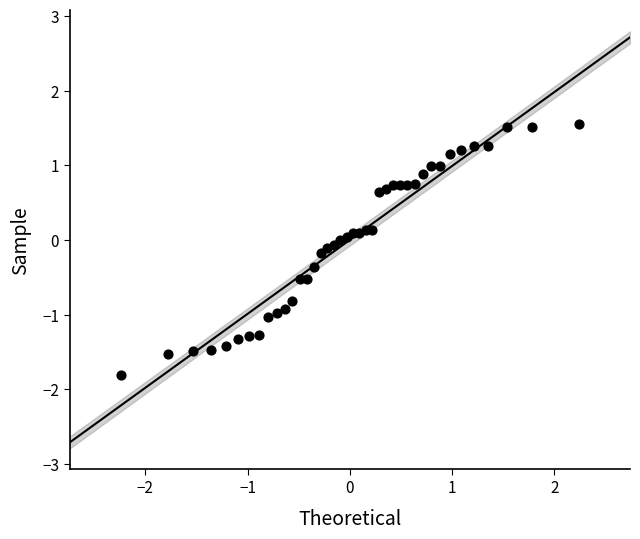

What is the range of X values (max minus min)?

4.5